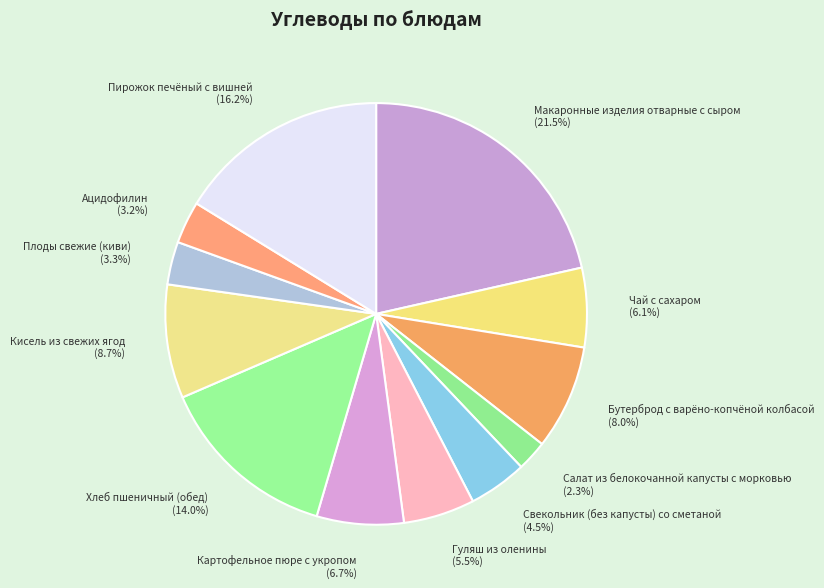

To the nearest percent, what is the difference between the Бутерброд с варёно-копчёной колбасой and Свекольник (без капусты) со сметаной slice percentages?

4%